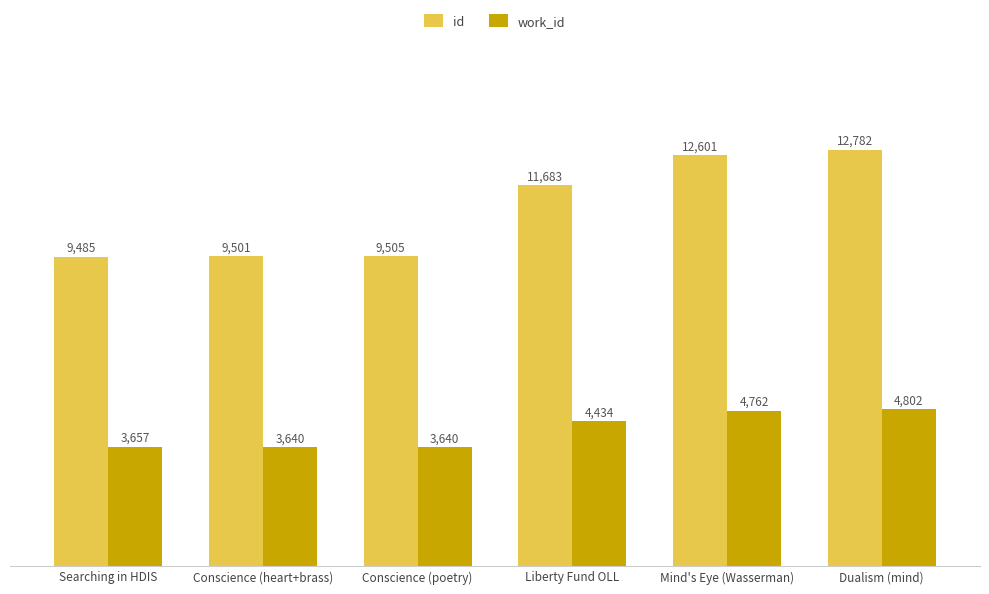

True or false: id has a value of 9485 at Searching in HDIS.

True